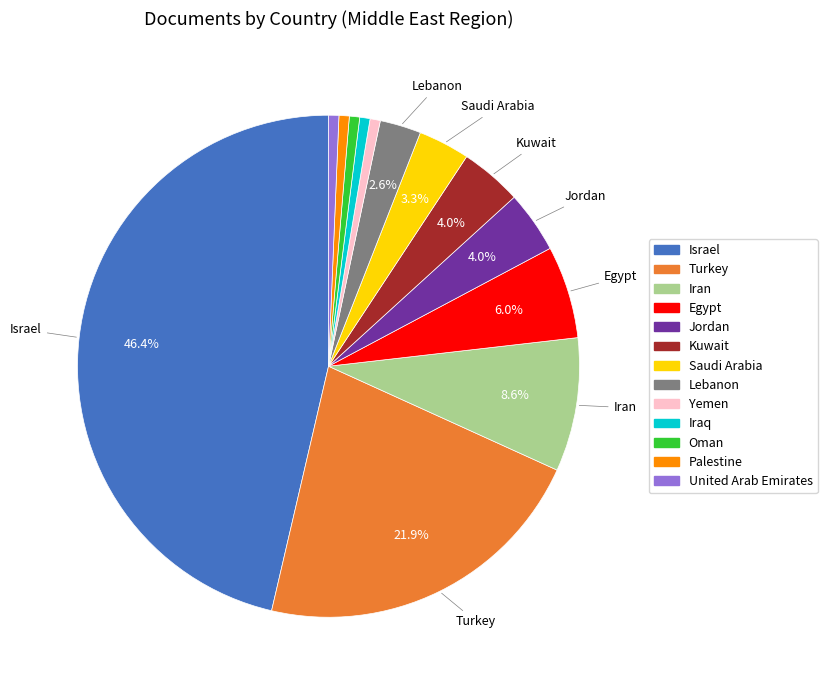

Which category has the biggest portion of the pie?

Israel